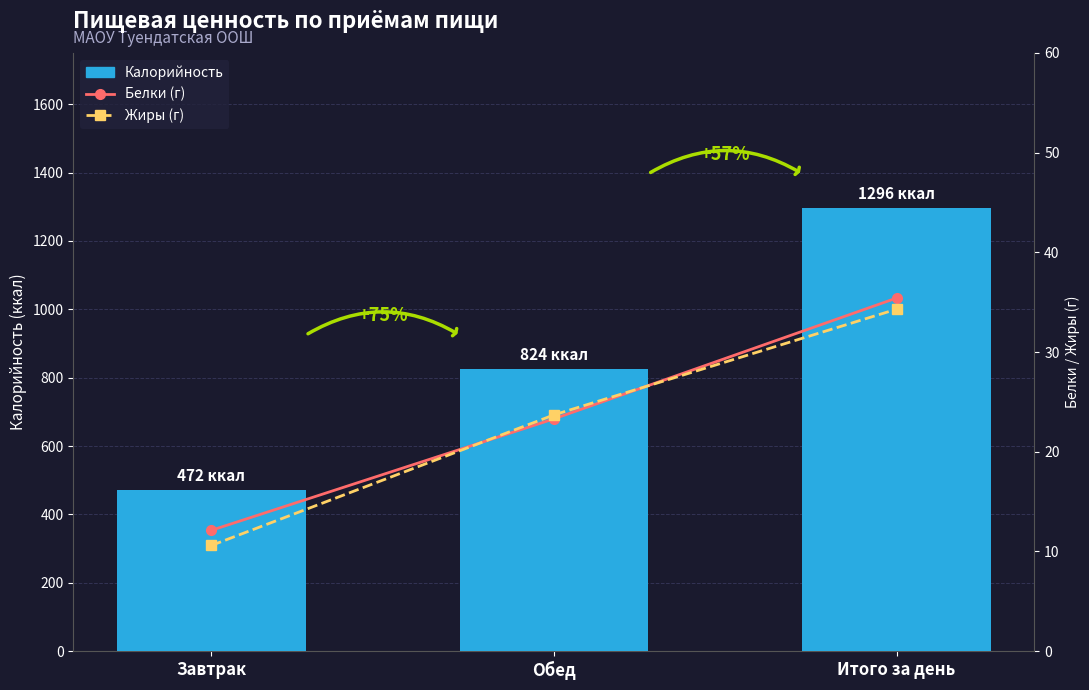

Does the chart contain any negative values?

No